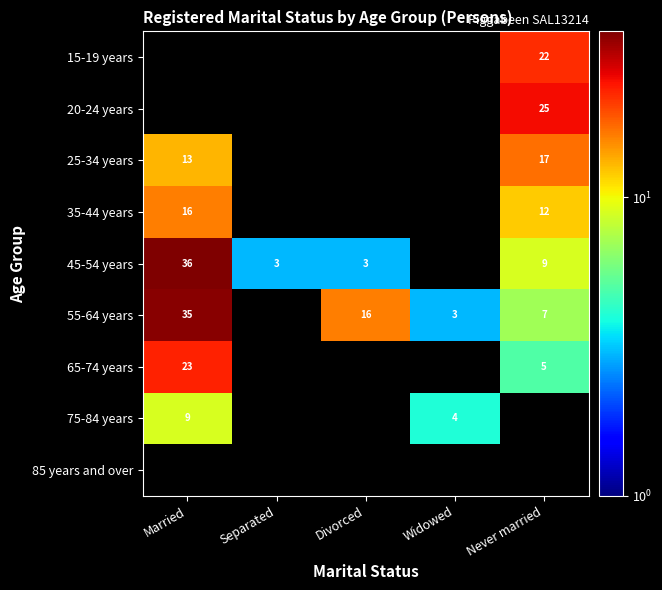

What is the greatest value displayed?

36.0